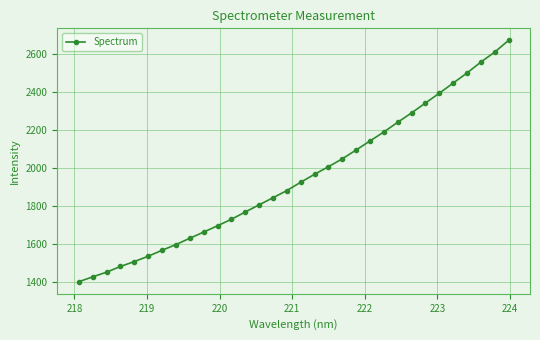

What is the maximum value shown in the chart?

2673.4